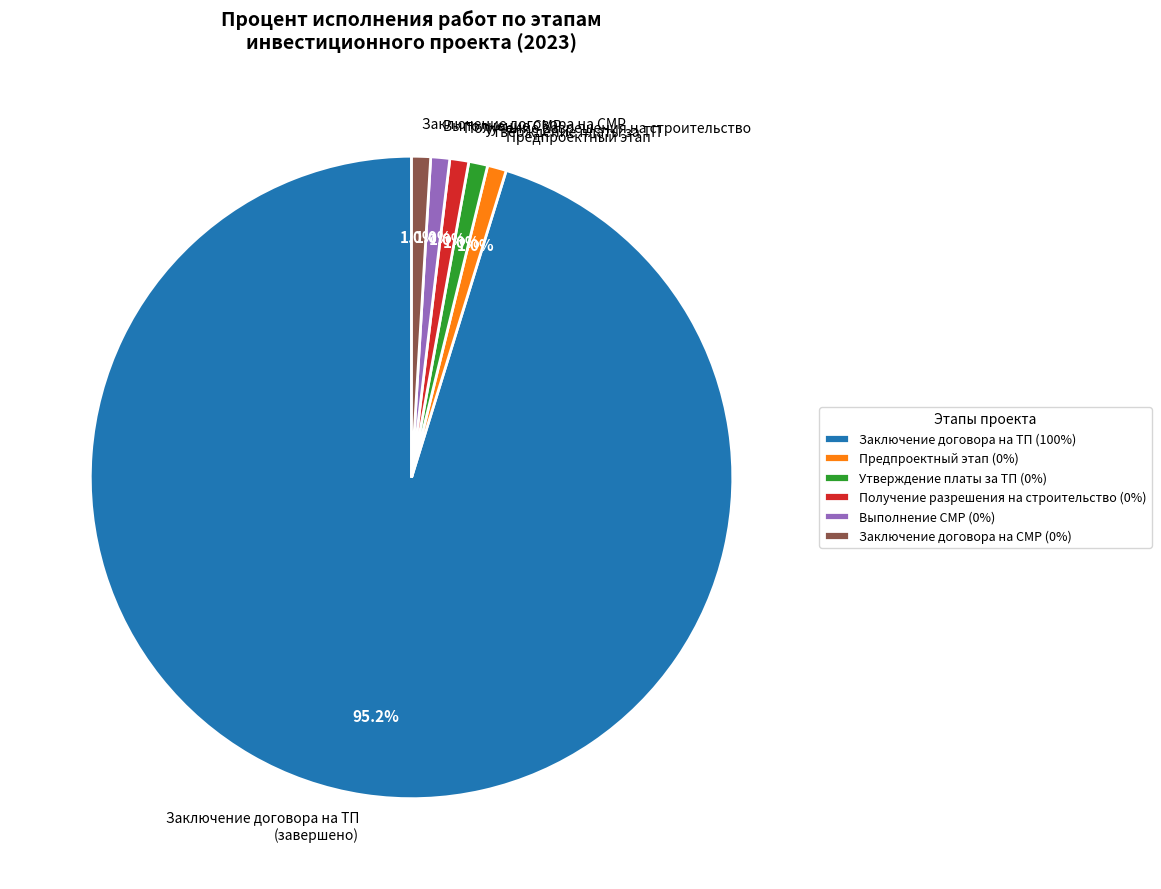

Is there a majority slice in this chart?

Yes